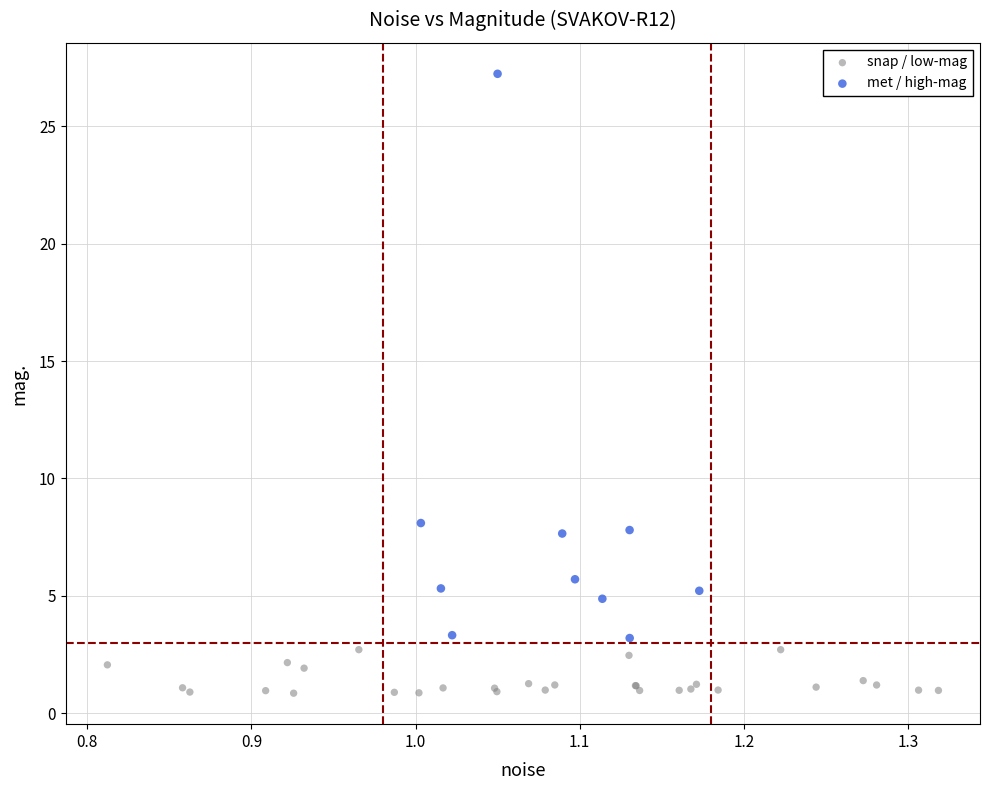

What are all the series names shown in the legend?

snap / low-mag, met / high-mag